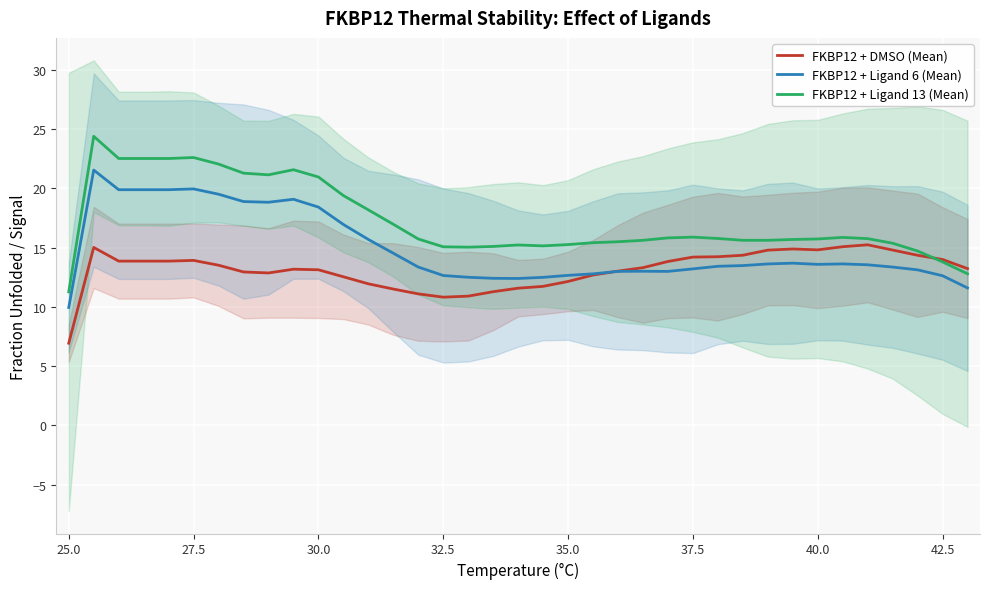

Is it true that FKBP12 + DMSO (Mean) equals 24.8 at 42.5?

False